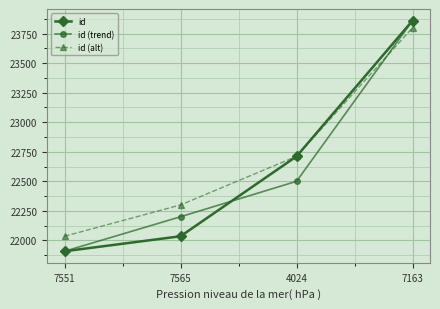

How many categories are shown in the chart?

4